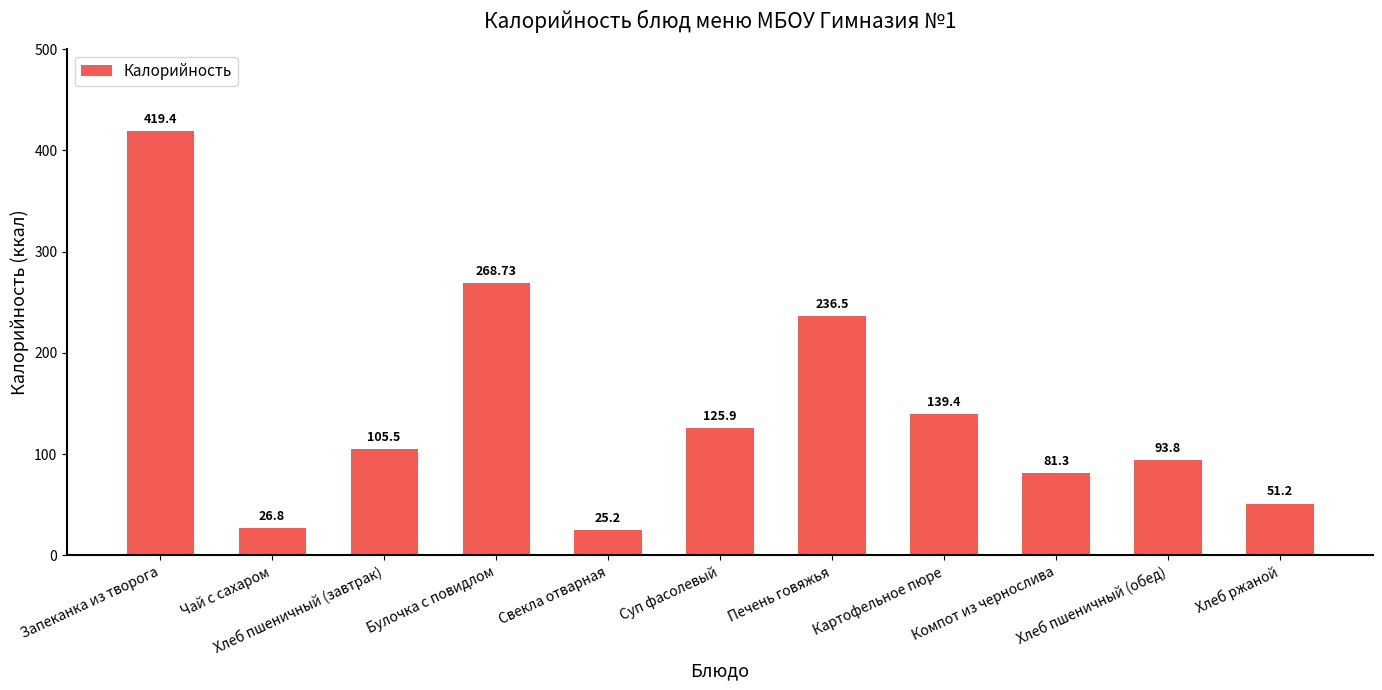

What is the greatest value displayed?

419.4